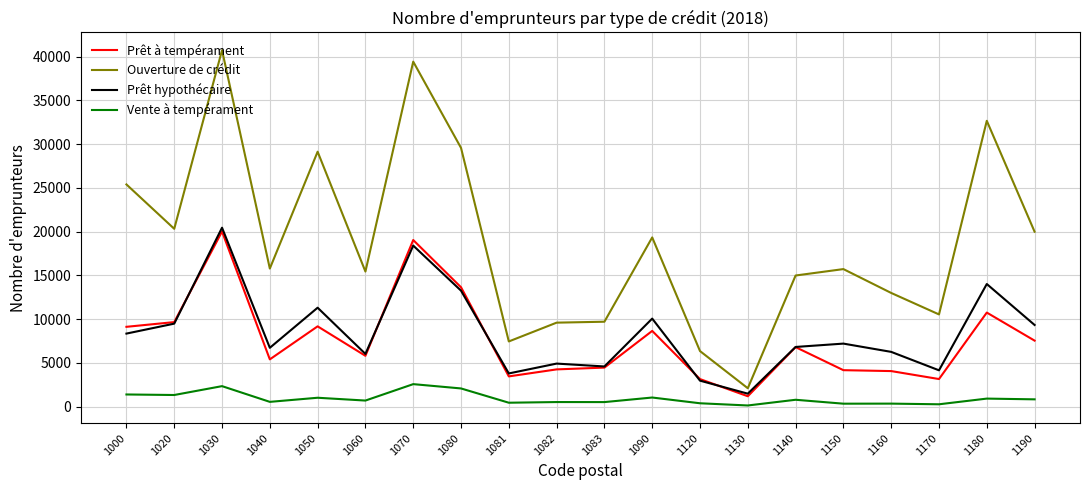

What is the maximum value shown in the chart?

40743